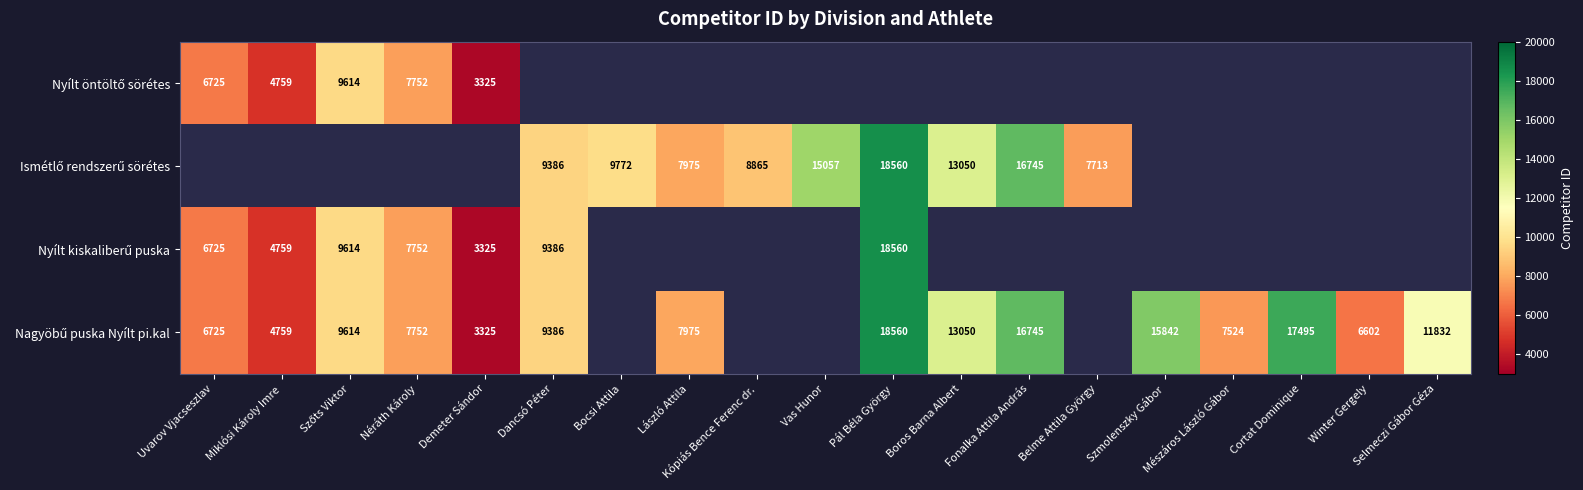

What is the approximate value of Nyílt kiskaliberű puska at Uvarov Vjacseszlav?

6725.0